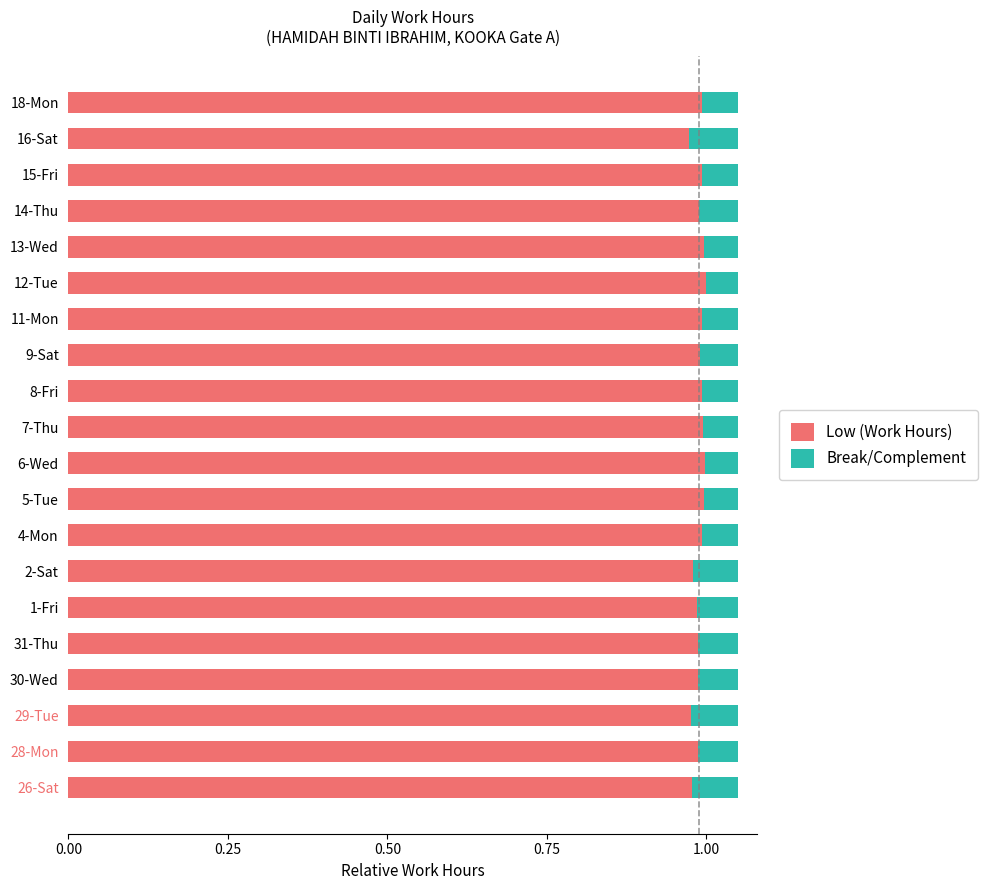

The value of Low (Work Hours) at 30-Wed is 0.4. True or false?

False